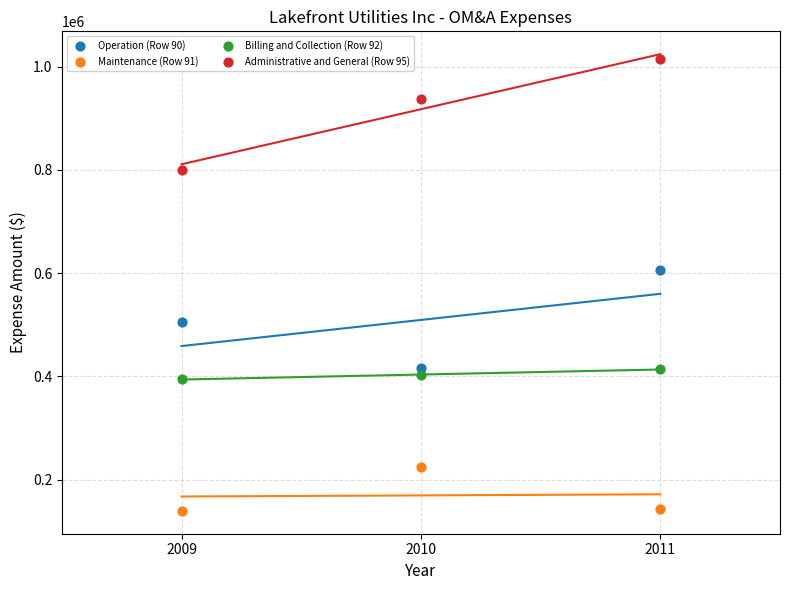

Which series reaches the minimum Y coordinate?

Maintenance (Row 91)